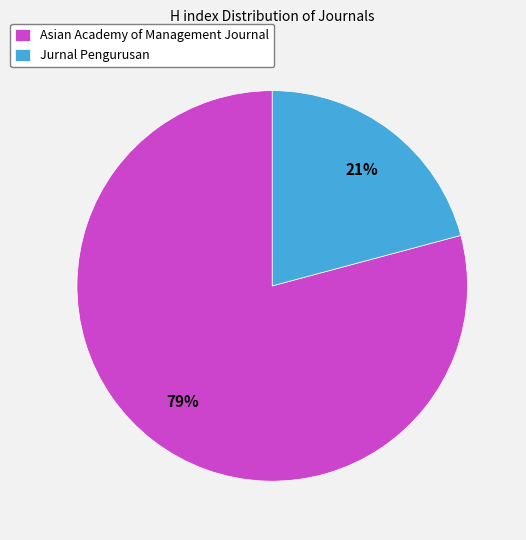

Rank the categories by value from lowest to highest.

Jurnal Pengurusan, Asian Academy of Management Journal